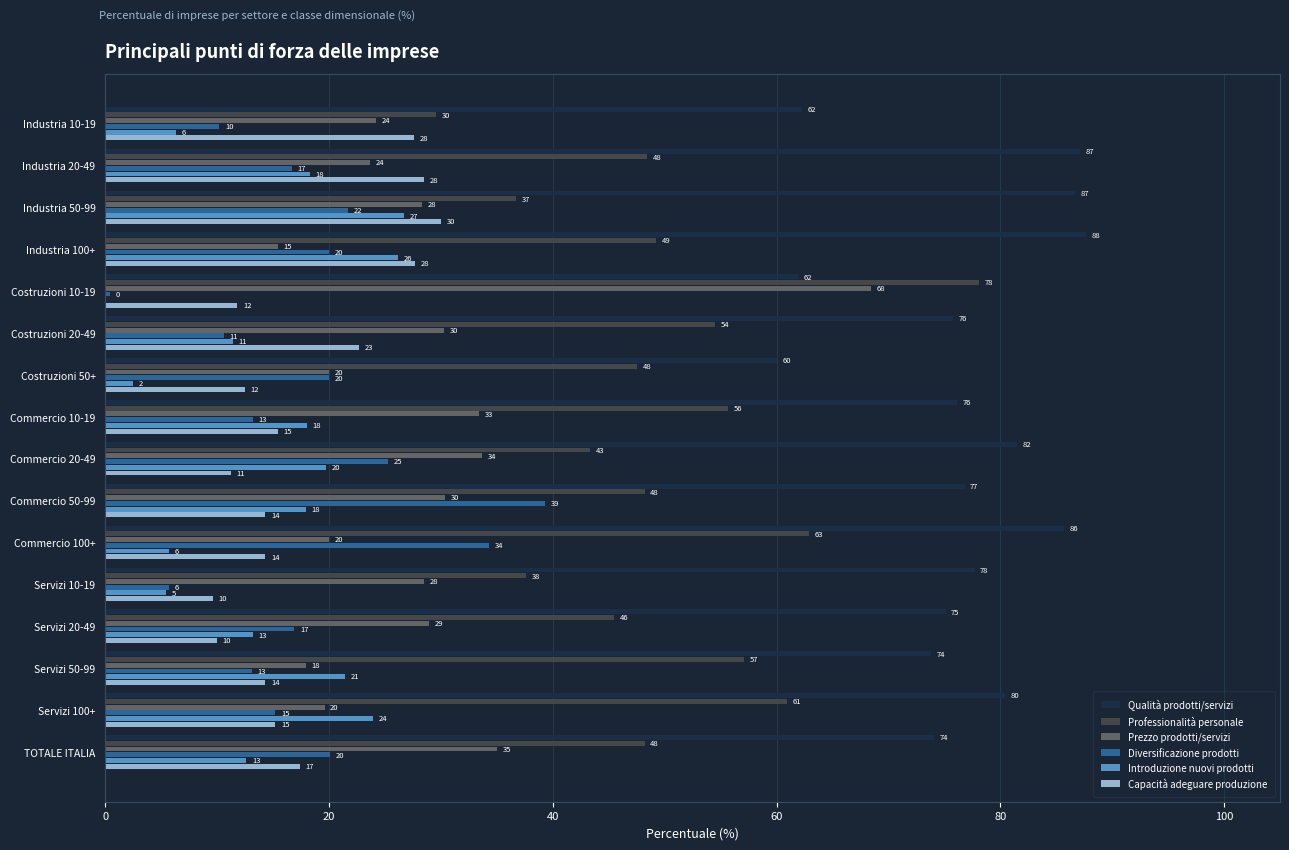

What is the maximum value for Introduzione nuovi prodotti?

26.7